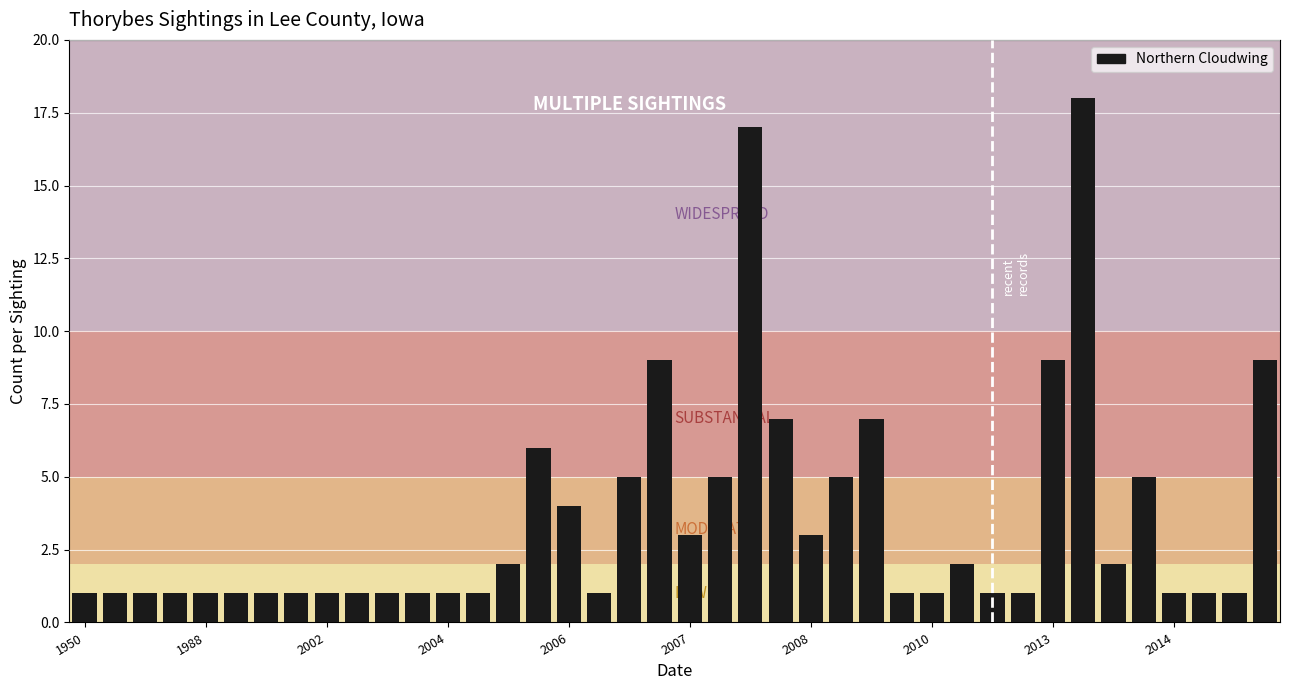

What is the sum of all values?

140